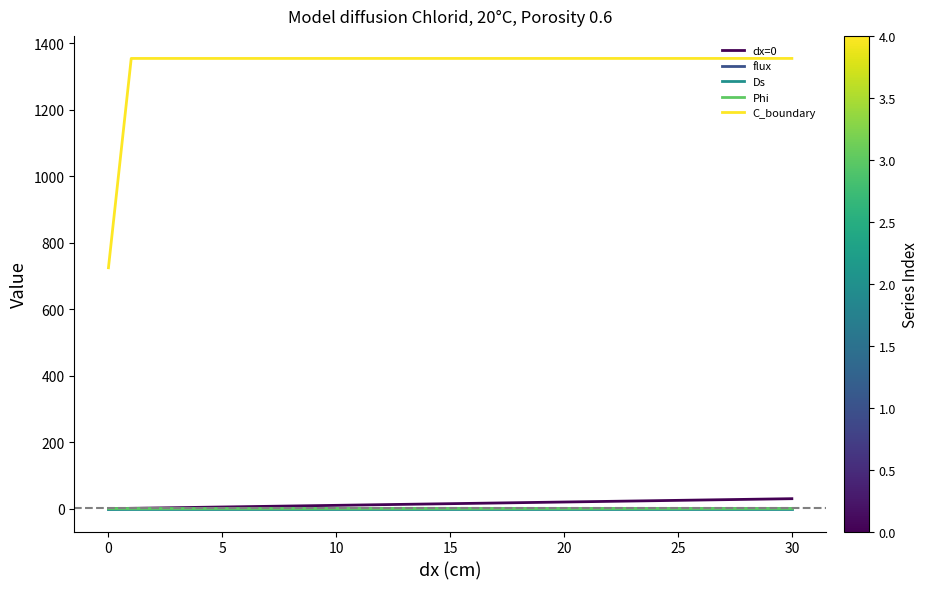

True or false: Ds and C_boundary intersect in this chart.

False